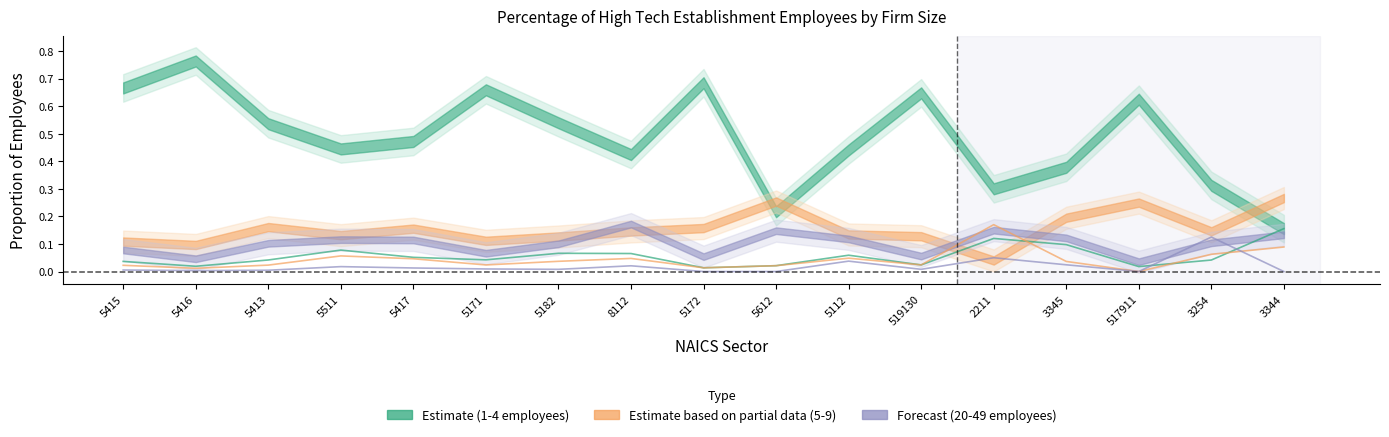

Is the value of 250-499 employees at 8112 greater than the value of 100-249 employees at 5171?

No